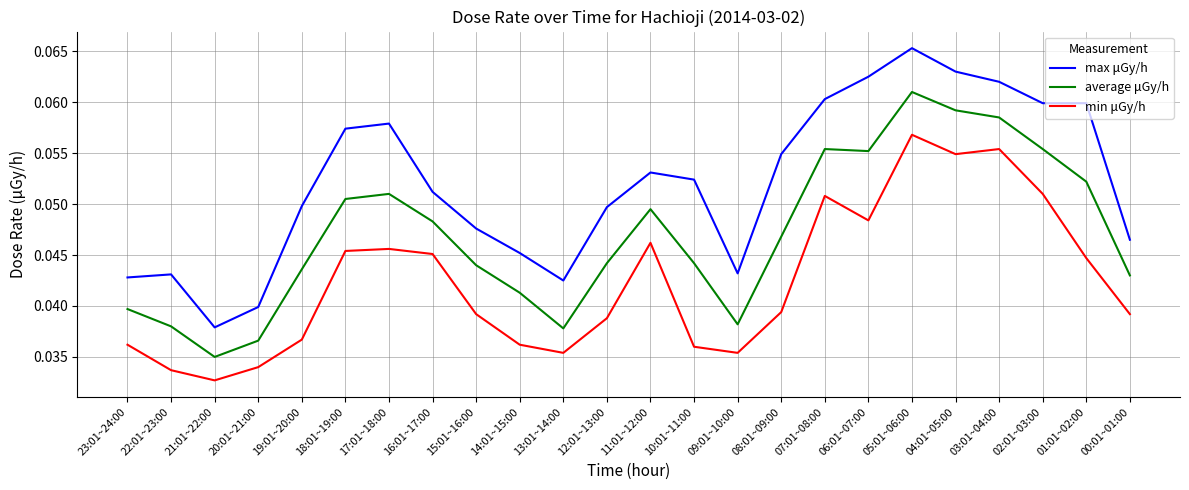

At which category is the sum across all series the highest?

05:01~06:00